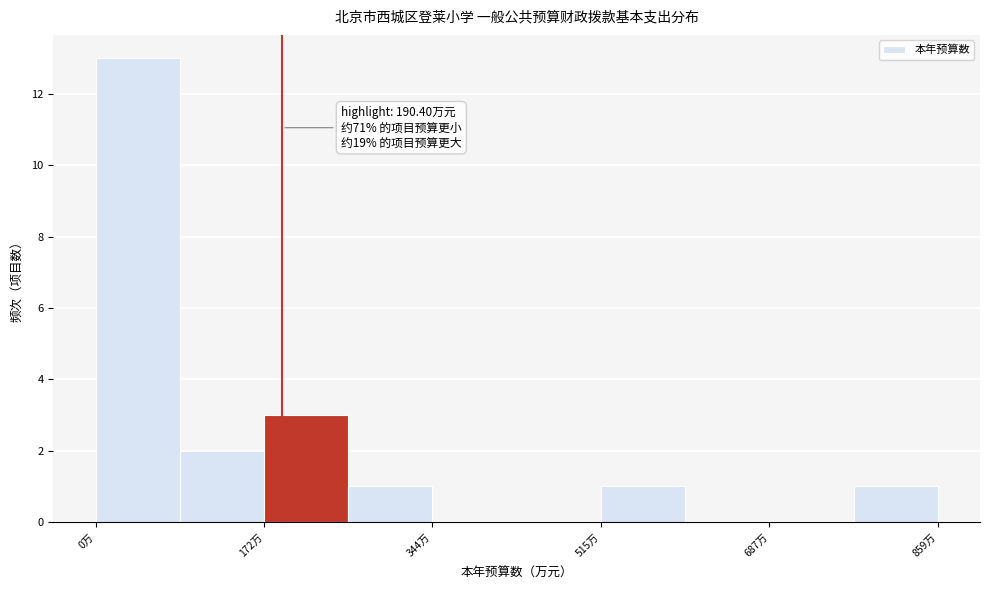

Over which range of the x-axis is the bar tallest?

0 to 80